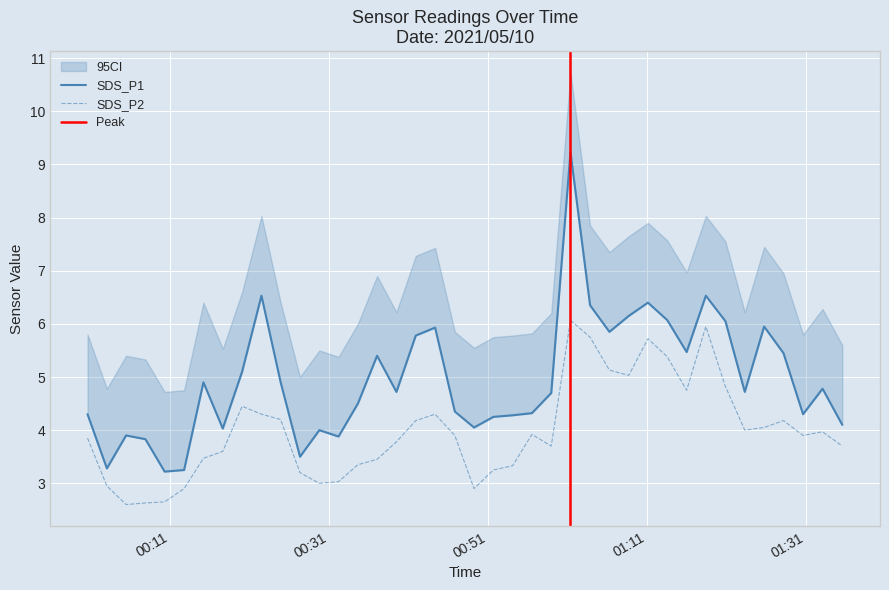

What position from the right is 2021/05/10 00:32:14?

27